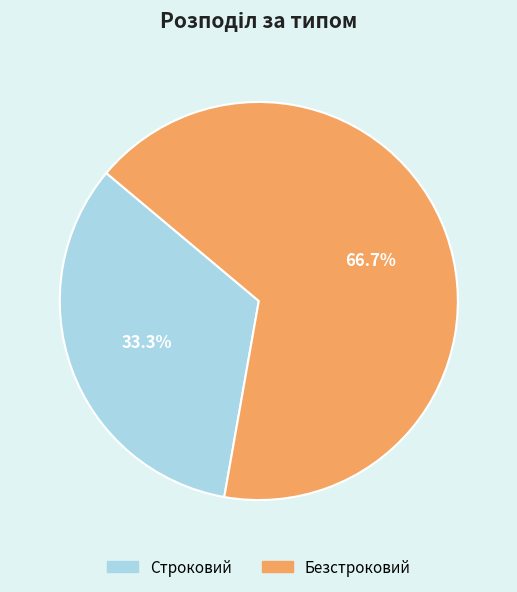

Rank the categories by value from lowest to highest.

Строковий, Безстроковий